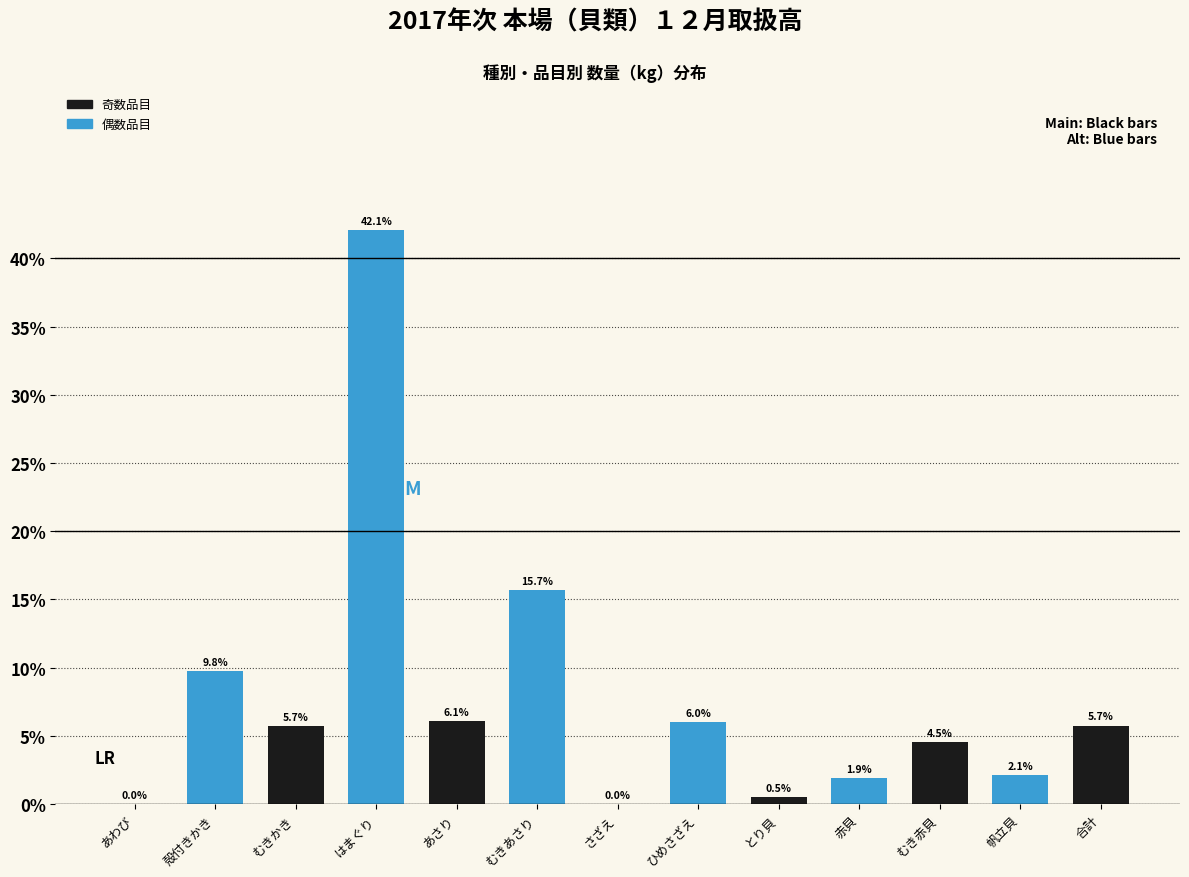

Which label corresponds to the largest value in the chart?

はまぐり